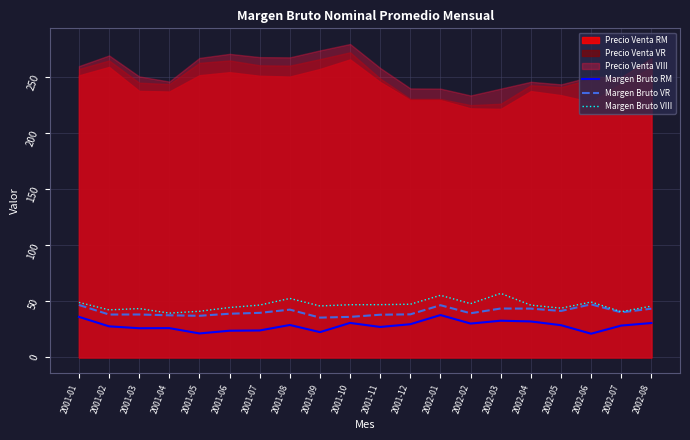

True or false: Margen Bruto RM and Margen Bruto VR intersect in this chart.

False